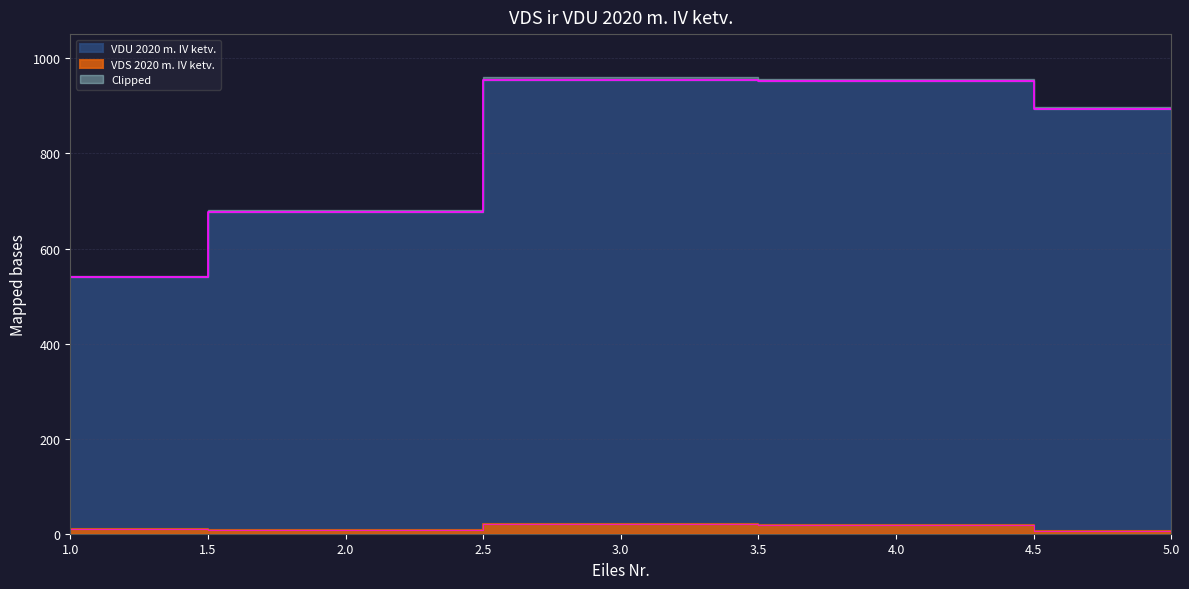

True or false: VDS 2020 m. IV ketv. and VDU 2020 m. IV ketv. intersect in this chart.

False